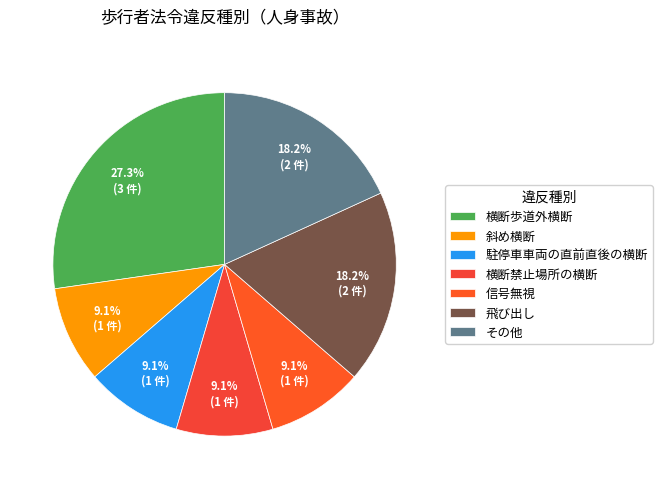

True or false: 飛び出し accounts for 6% of the total.

False